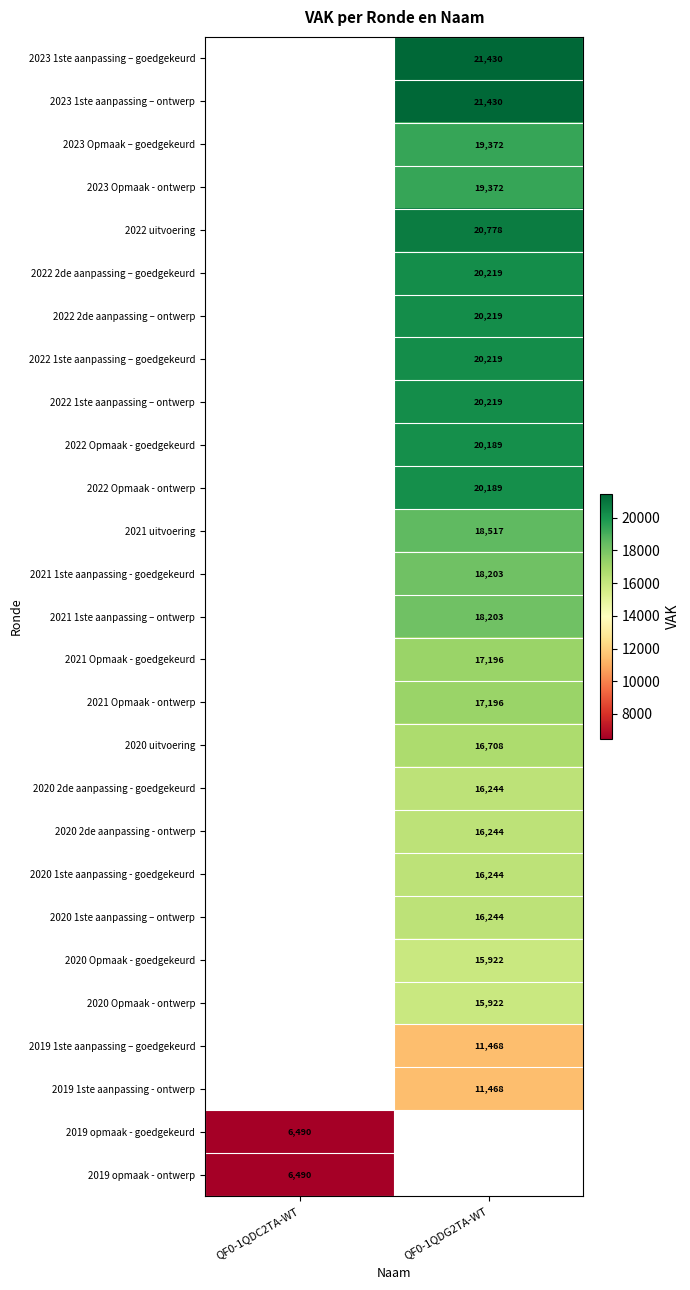

What is the spread (max minus min) of values at QF0-1QDG2TA-WT?

9962.0